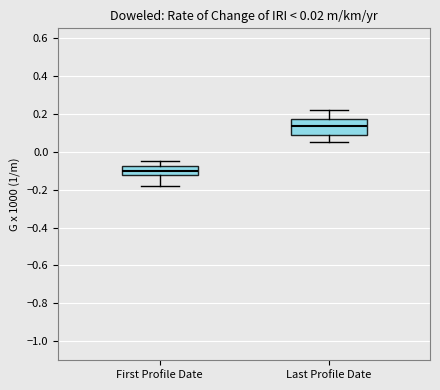

Which box's median line is the highest?

Last Profile Date